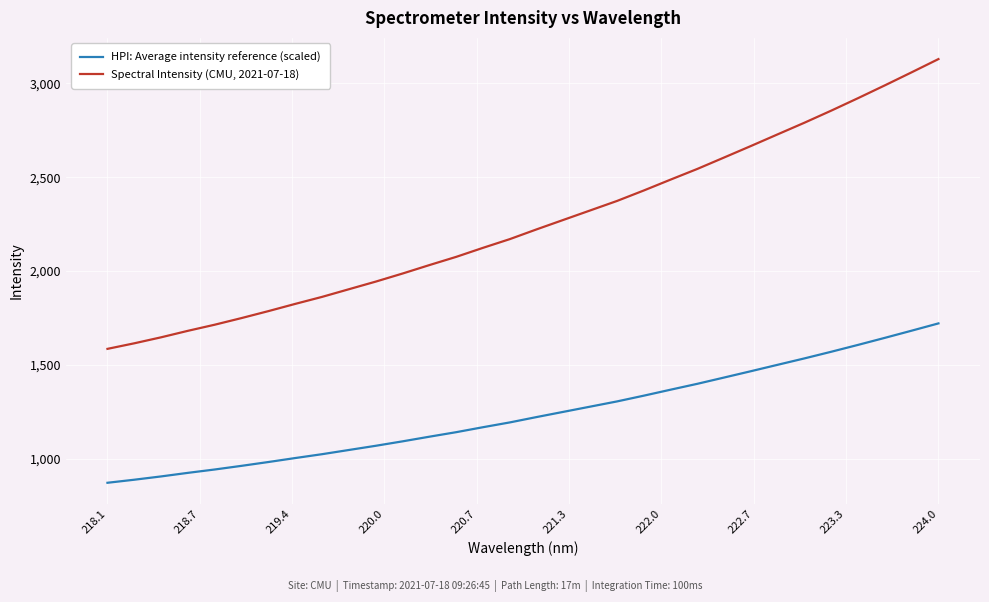

Which series has the largest range (max minus min)?

Spectral Intensity (CMU, 2021-07-18)